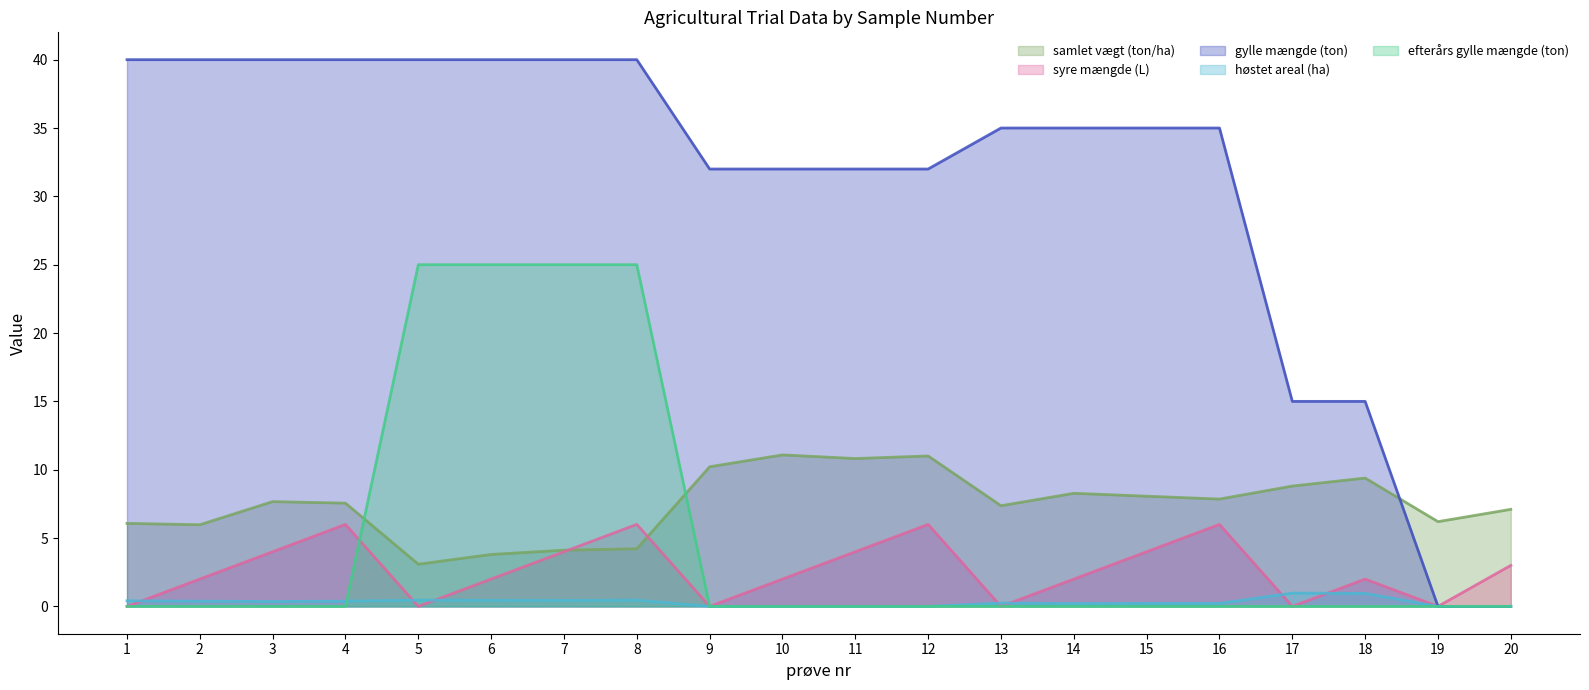

At which category is the sum across all series the highest?

8